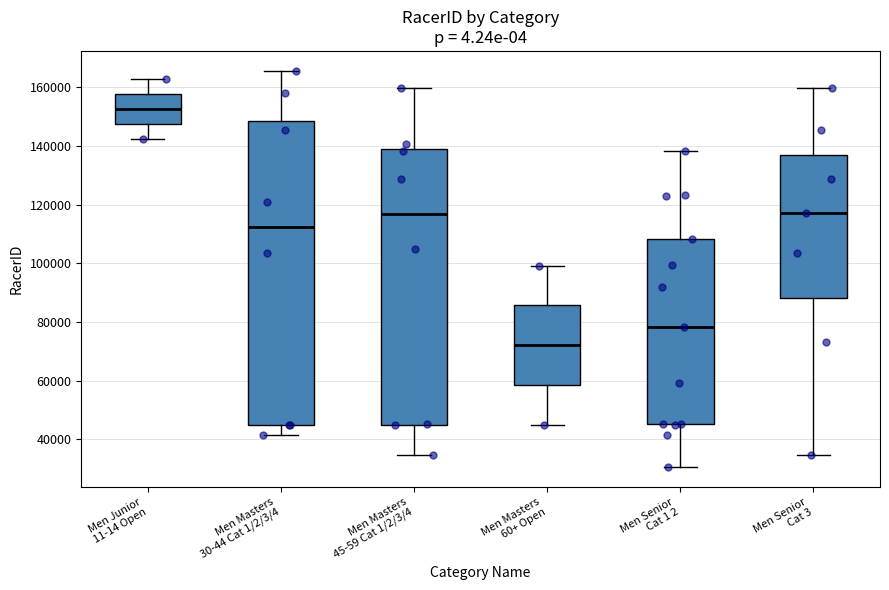

Where does the lower whisker of the box for Men Senior Cat 1 2 end on the y-axis? The values are not printed on the chart, so give them approximately, as read against the axis.

30000